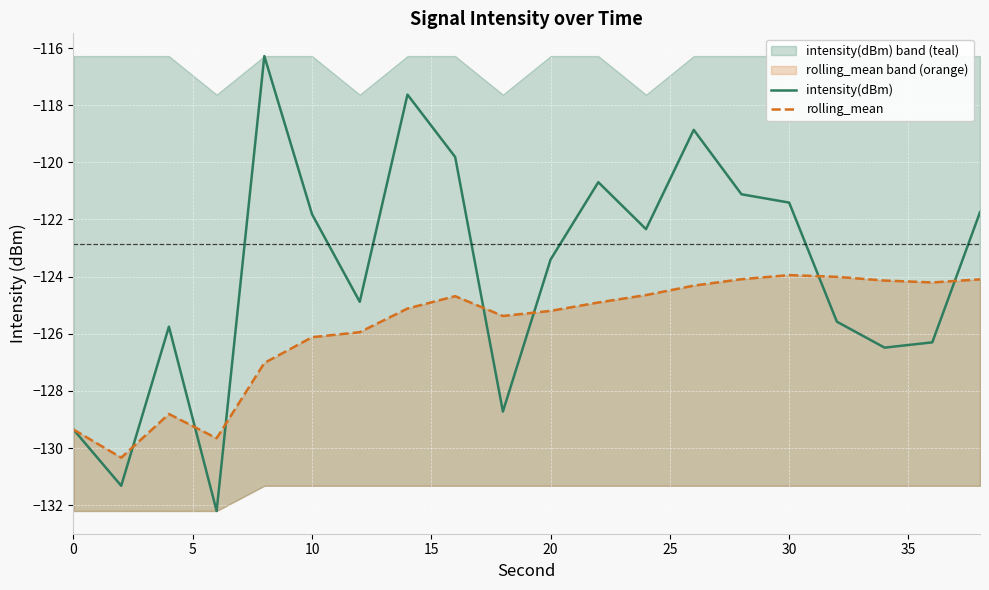

True or false: intensity(dBm) has a value of -68.9 at 16.

False